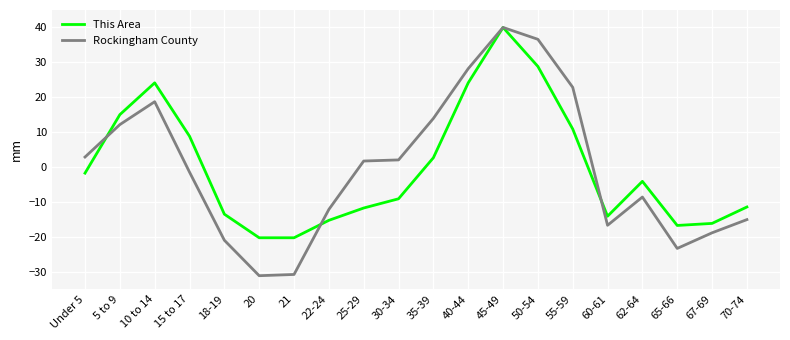

True or false: Rockingham County and This Area cross at least once.

True